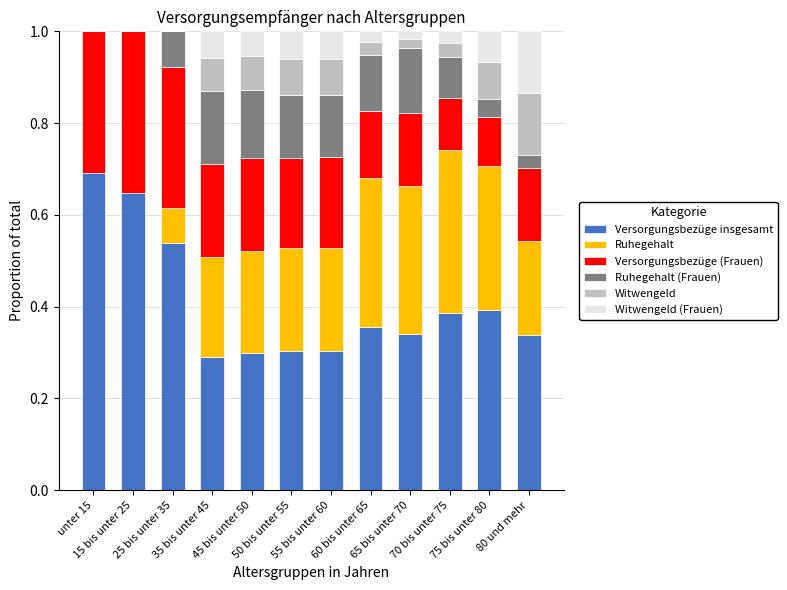

What is the highest value of the Versorgungsbezüge insgesamt series?

0.7